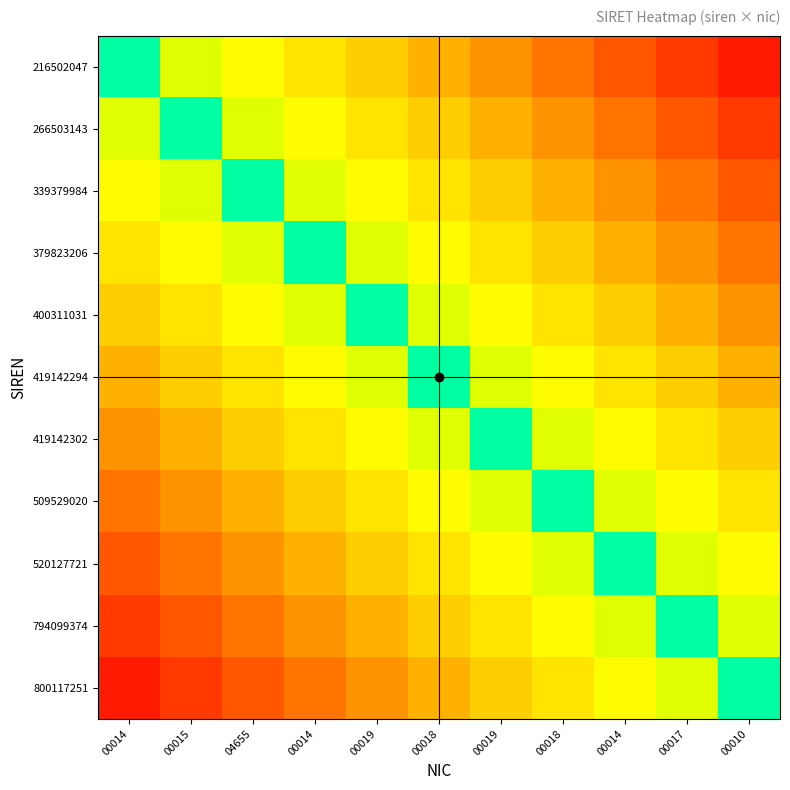

Reading right to left, extract all data points from this chart.

216502047: 00010=0.1	00017=0.1	00014=0.2	00018=0.2	00019=0.3	00018=0.3	00019=0.4	00014=0.4	04655=0.5	00015=0.5	00014=0.8
266503143: 00010=0.1	00017=0.2	00014=0.2	00018=0.3	00019=0.3	00018=0.4	00019=0.4	00014=0.5	04655=0.5	00015=0.8	00014=0.5
339379984: 00010=0.2	00017=0.2	00014=0.3	00018=0.3	00019=0.4	00018=0.4	00019=0.5	00014=0.5	04655=0.8	00015=0.5	00014=0.5
379823206: 00010=0.2	00017=0.3	00014=0.3	00018=0.4	00019=0.4	00018=0.5	00019=0.5	00014=0.8	04655=0.5	00015=0.5	00014=0.4
400311031: 00010=0.3	00017=0.3	00014=0.4	00018=0.4	00019=0.5	00018=0.5	00019=0.8	00014=0.5	04655=0.5	00015=0.4	00014=0.4
419142294: 00010=0.3	00017=0.4	00014=0.4	00018=0.5	00019=0.5	00018=0.8	00019=0.5	00014=0.5	04655=0.4	00015=0.4	00014=0.3
419142302: 00010=0.4	00017=0.4	00014=0.5	00018=0.5	00019=0.8	00018=0.5	00019=0.5	00014=0.4	04655=0.4	00015=0.3	00014=0.3
509529020: 00010=0.4	00017=0.5	00014=0.5	00018=0.8	00019=0.5	00018=0.5	00019=0.4	00014=0.4	04655=0.3	00015=0.3	00014=0.2
520127721: 00010=0.5	00017=0.5	00014=0.8	00018=0.5	00019=0.5	00018=0.4	00019=0.4	00014=0.3	04655=0.3	00015=0.2	00014=0.2
794099374: 00010=0.5	00017=0.8	00014=0.5	00018=0.5	00019=0.4	00018=0.4	00019=0.3	00014=0.3	04655=0.2	00015=0.2	00014=0.1
800117251: 00010=0.8	00017=0.5	00014=0.5	00018=0.4	00019=0.4	00018=0.3	00019=0.3	00014=0.2	04655=0.2	00015=0.1	00014=0.1